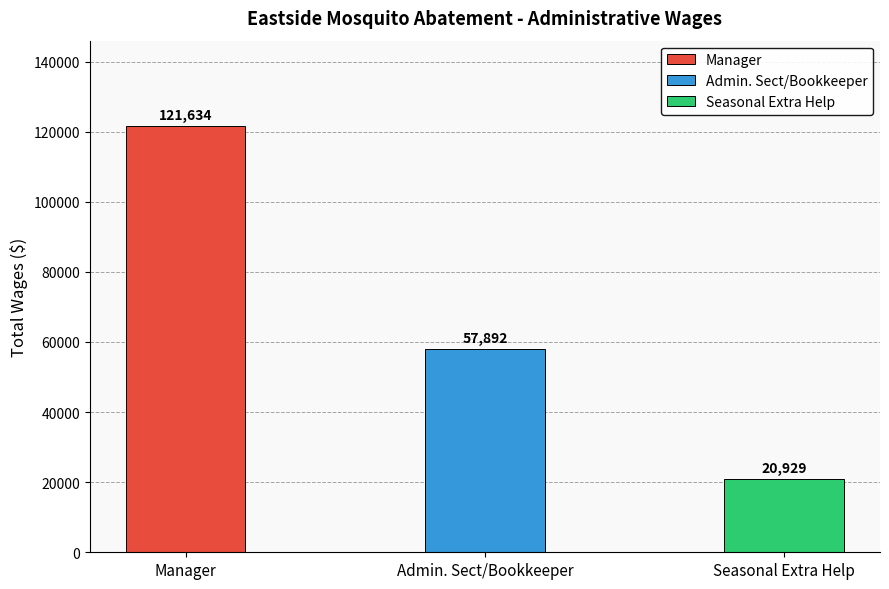

The chart shows a value of 57892 at Admin. Sect/Bookkeeper. True or false?

True